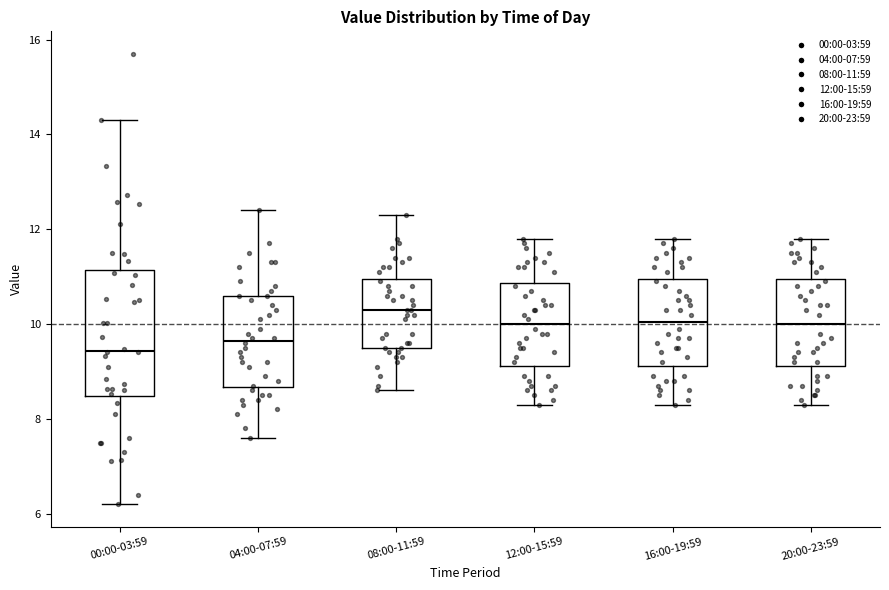

Reading left to right, read every box against the y-axis: the position of its median line, the range the box covers, and the ends of its whiskers. The values are not printed on the chart, so give them approximately, as read against the axis.

00:00-03:59: median 9.4, box 8.4 to 11.2, whiskers 6.2 to 14.4
04:00-07:59: median 9.6, box 8.6 to 10.6, whiskers 7.6 to 12.4
08:00-11:59: median 10.4, box 9.6 to 11.0, whiskers 8.6 to 12.4
12:00-15:59: median 10.0, box 9.2 to 10.8, whiskers 8.4 to 11.8
16:00-19:59: median 10.0, box 9.2 to 11.0, whiskers 8.4 to 11.8
20:00-23:59: median 10.0, box 9.2 to 11.0, whiskers 8.4 to 11.8